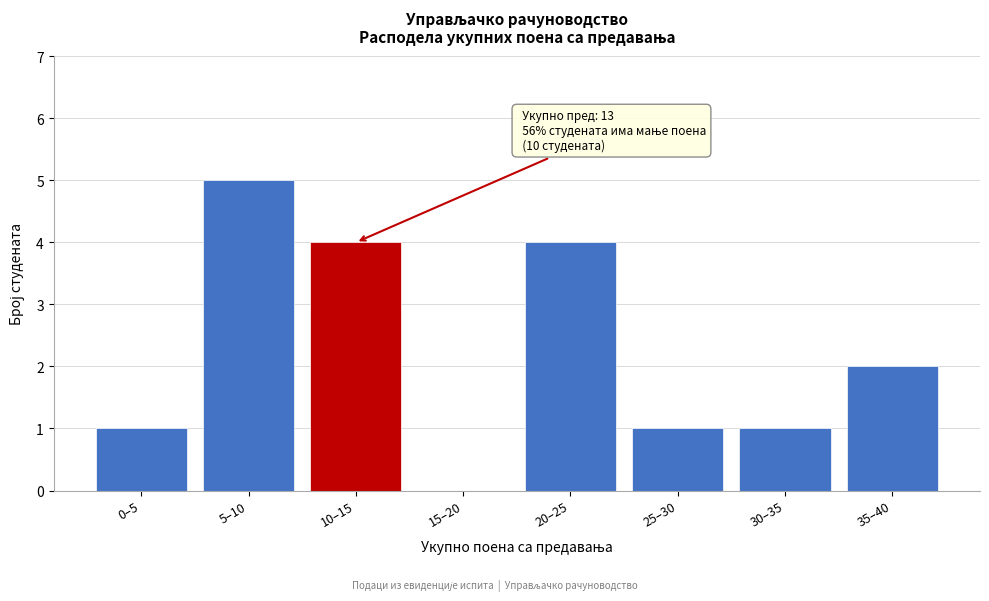

Reading left to right, extract all data points from this chart.

0–5=1	5–10=5	10–15=4	15–20=0	20–25=4	25–30=1	30–35=1	35–40=2